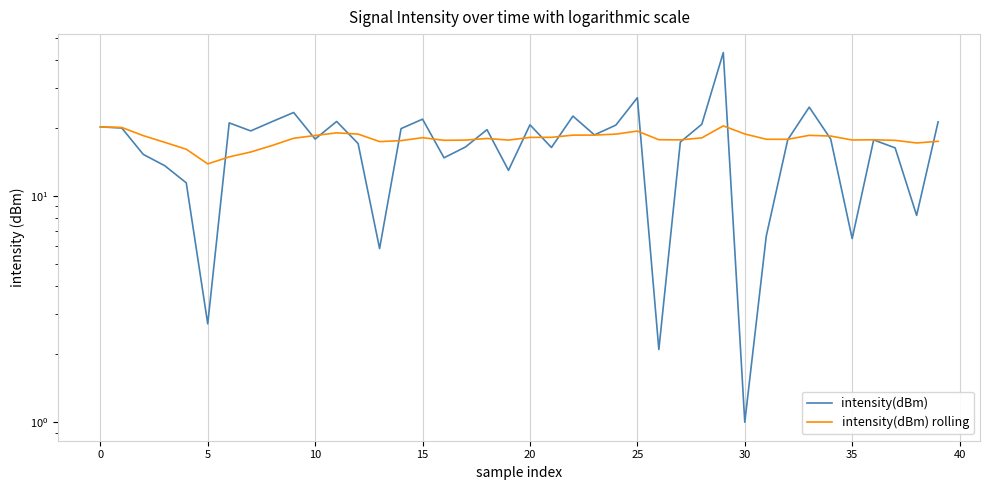

The intensity(dBm) rolling series shows 32.1 at 11. True or false?

False